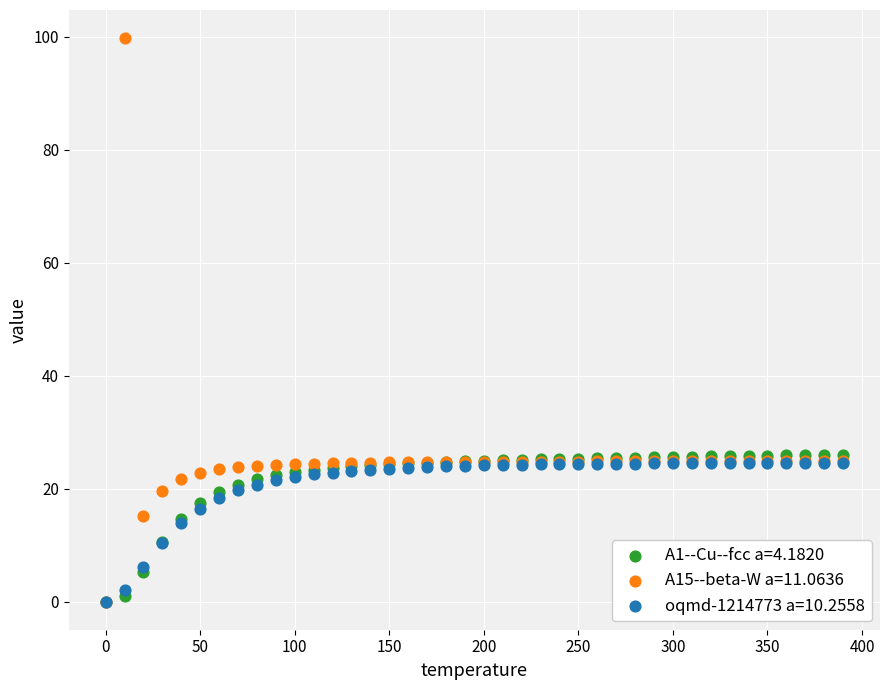

Which series reaches the maximum Y coordinate?

A15--beta-W a=11.0636